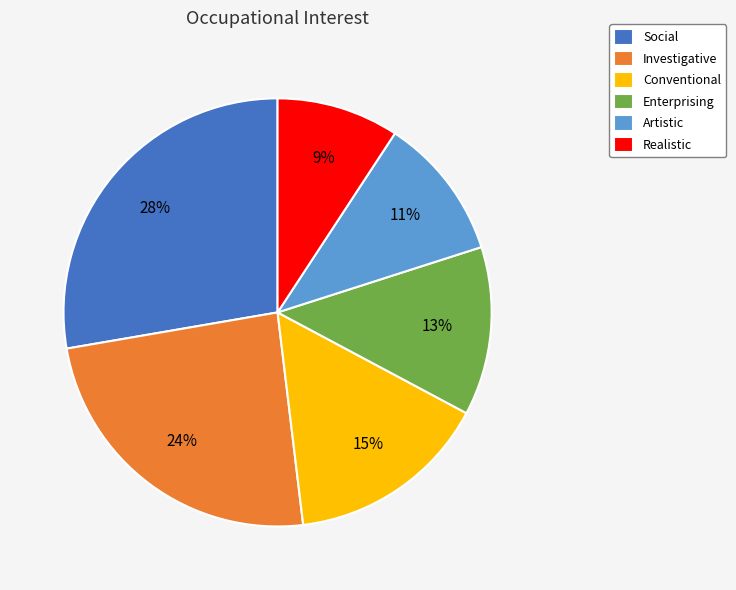

Is it true that Conventional is 15% of the pie?

True